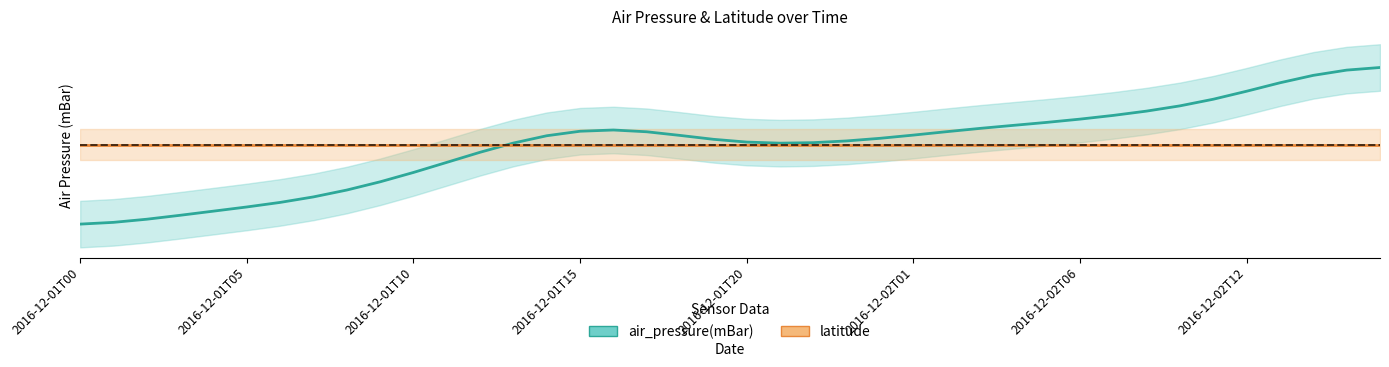

What value does the data have at 2016-12-02T00?

1018.6